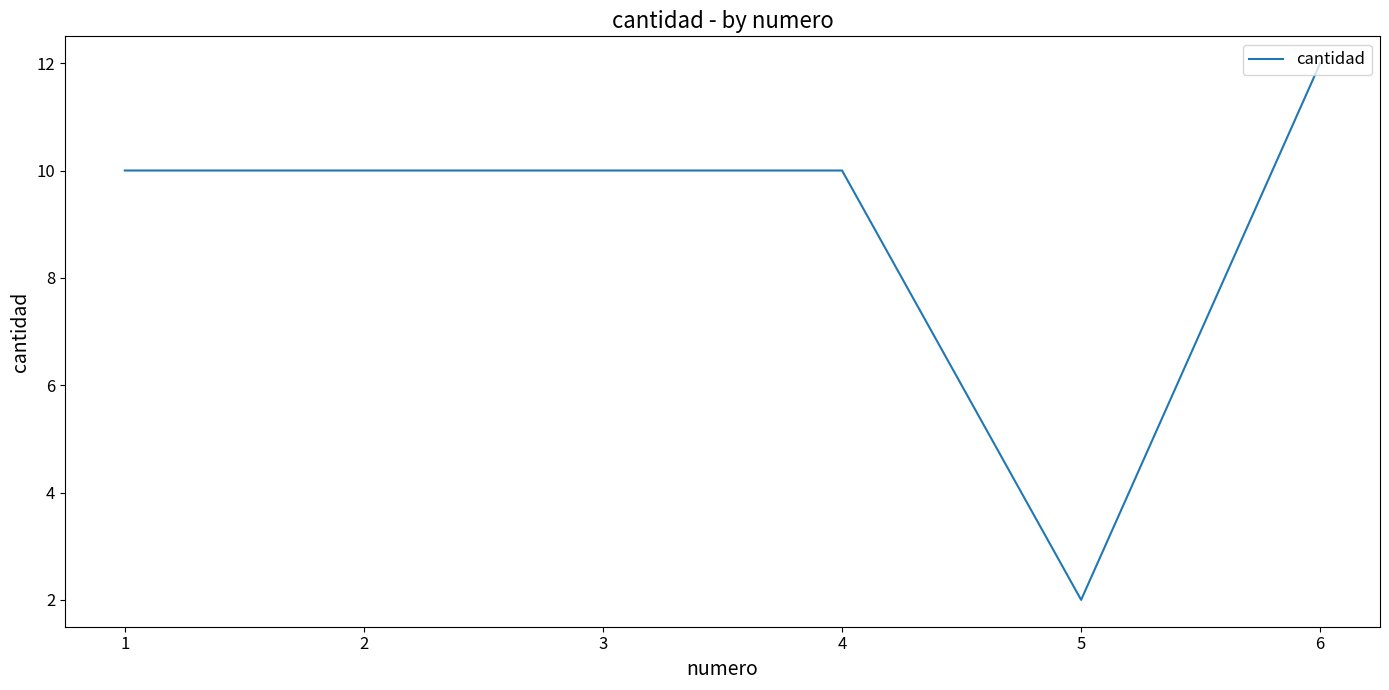

True or false: the data shows 10 at 1.

True